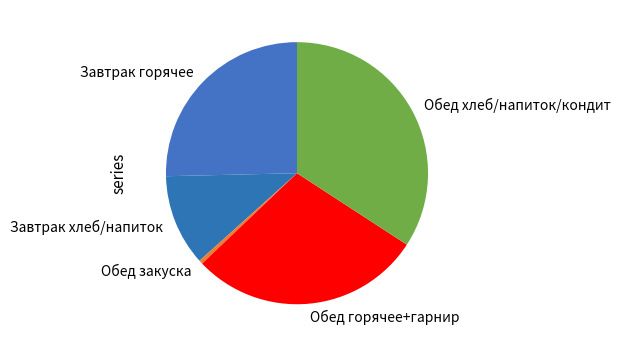

Rank the categories by value from lowest to highest.

Обед закуска, Завтрак хлеб/напиток, Завтрак горячее, Обед горячее+гарнир, Обед хлеб/напиток/кондит